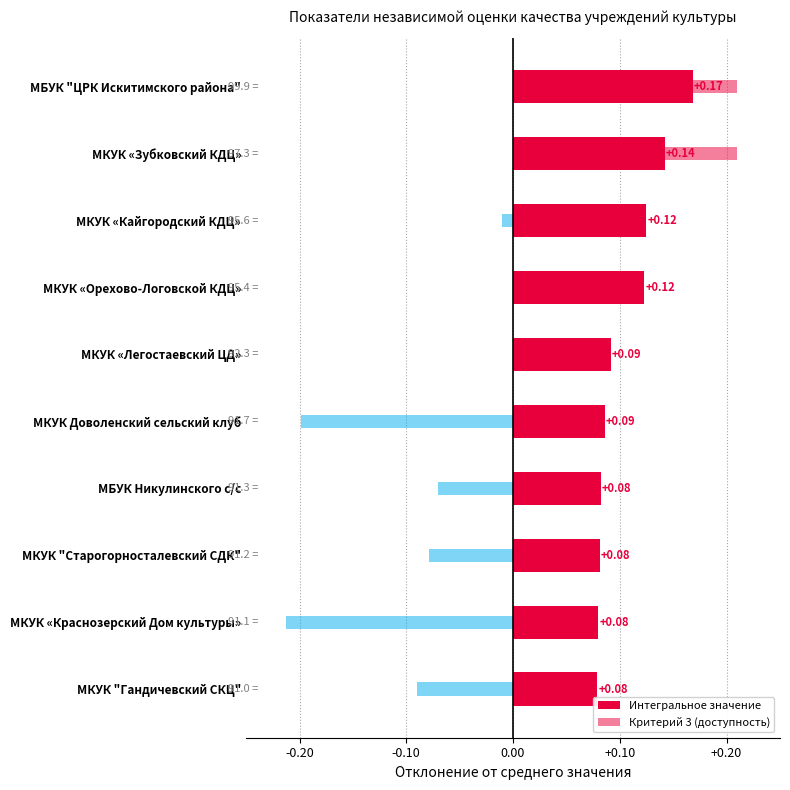

At how many categories does at least one series exceed 0?

10